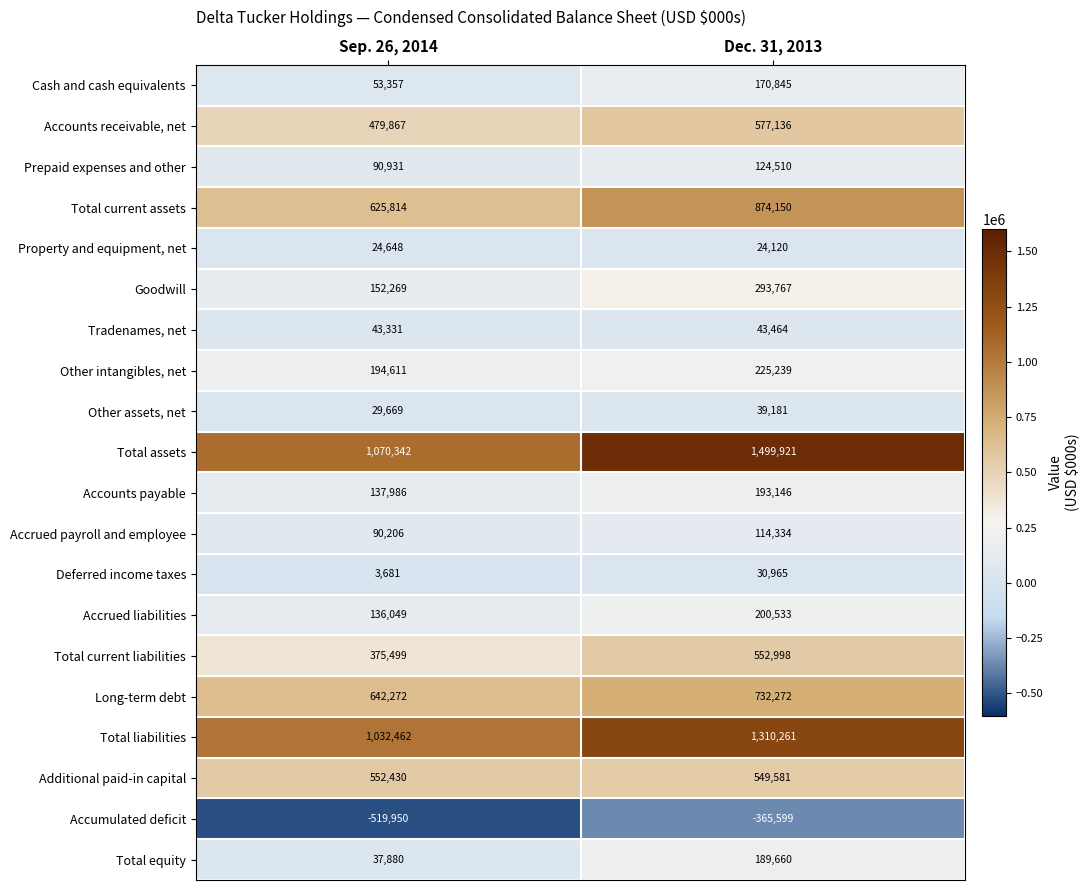

What is the difference between the Tradenames, net values at Dec. 31, 2013 and Sep. 26, 2014?

133